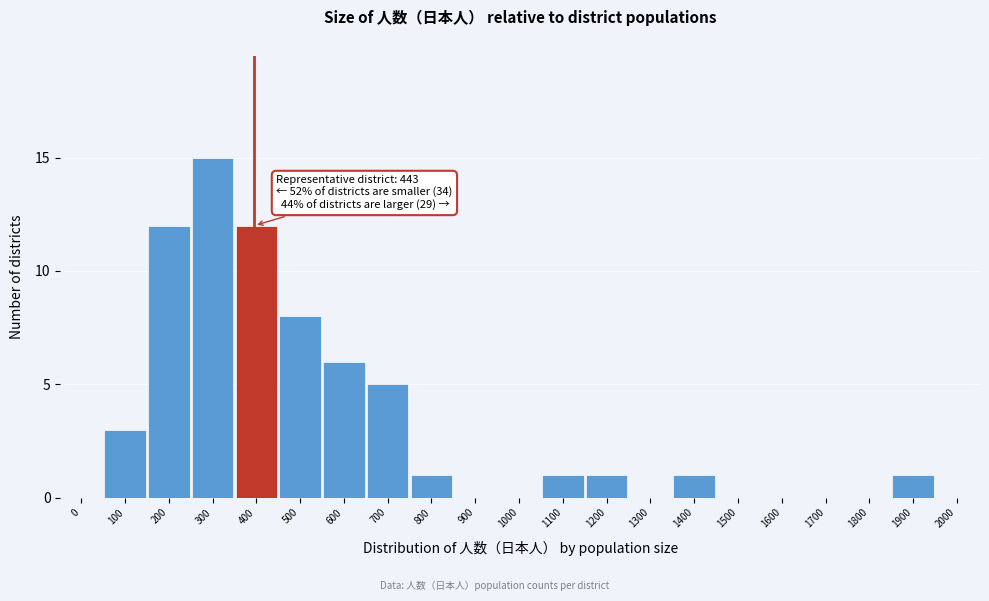

Reading right to left, transcribe all the data shown in this chart.

2000=0	1900=1	1800=0	1700=0	1600=0	1500=0	1400=1	1300=0	1200=1	1100=1	1000=0	900=0	800=1	700=5	600=6	500=8	400=12	300=15	200=12	100=3	0=0